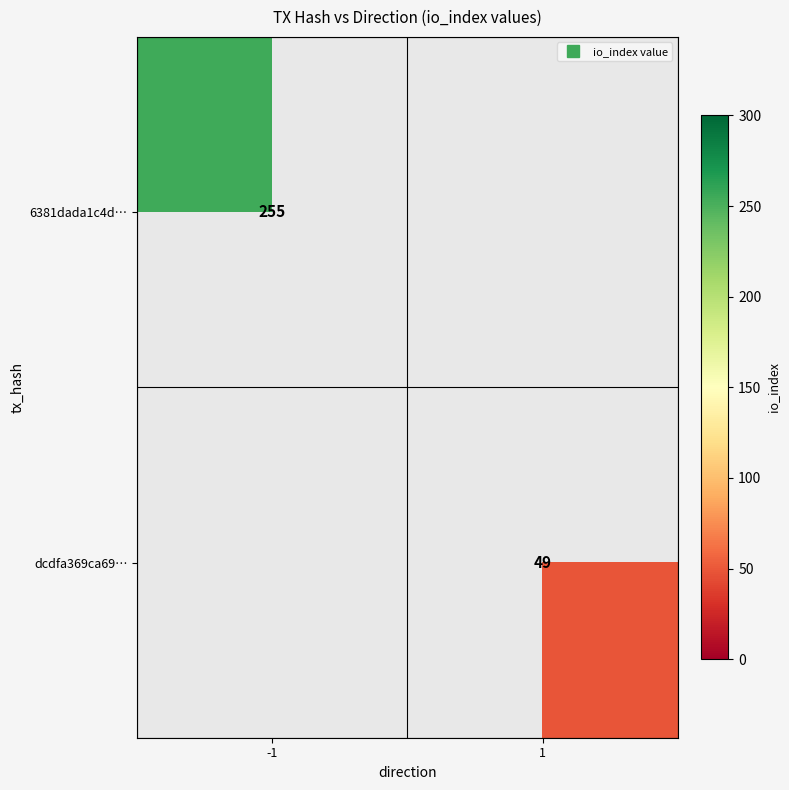

Is the value of dcdfa369ca69… at -1 greater than the value of 6381dada1c4d… at 1?

No